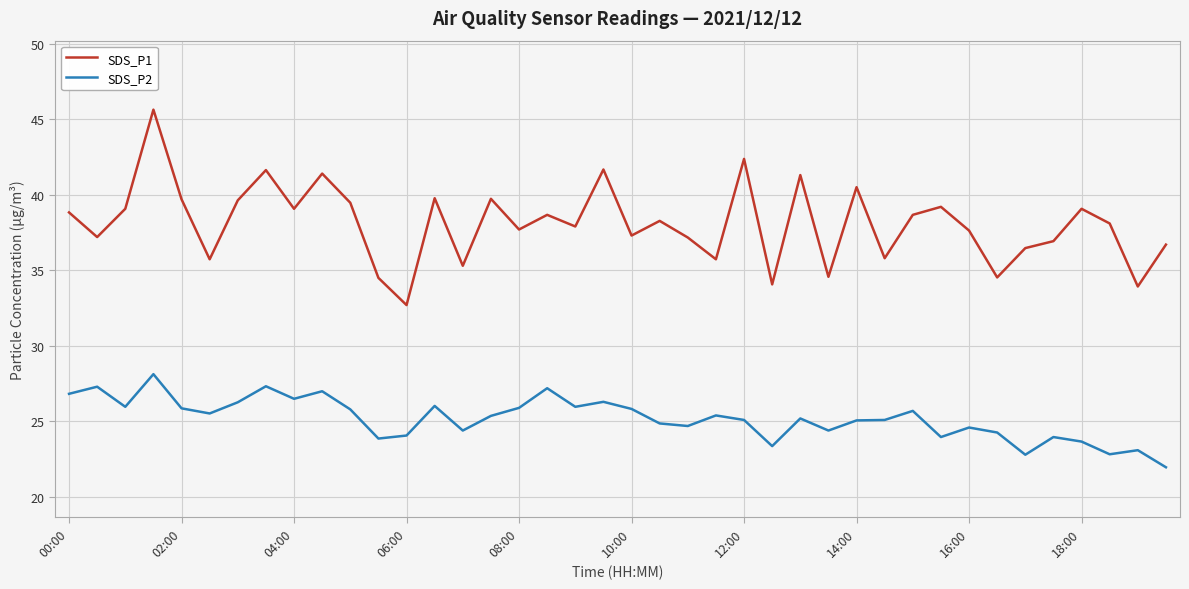

List the series in order of their peak value, lowest first.

SDS_P2, SDS_P1